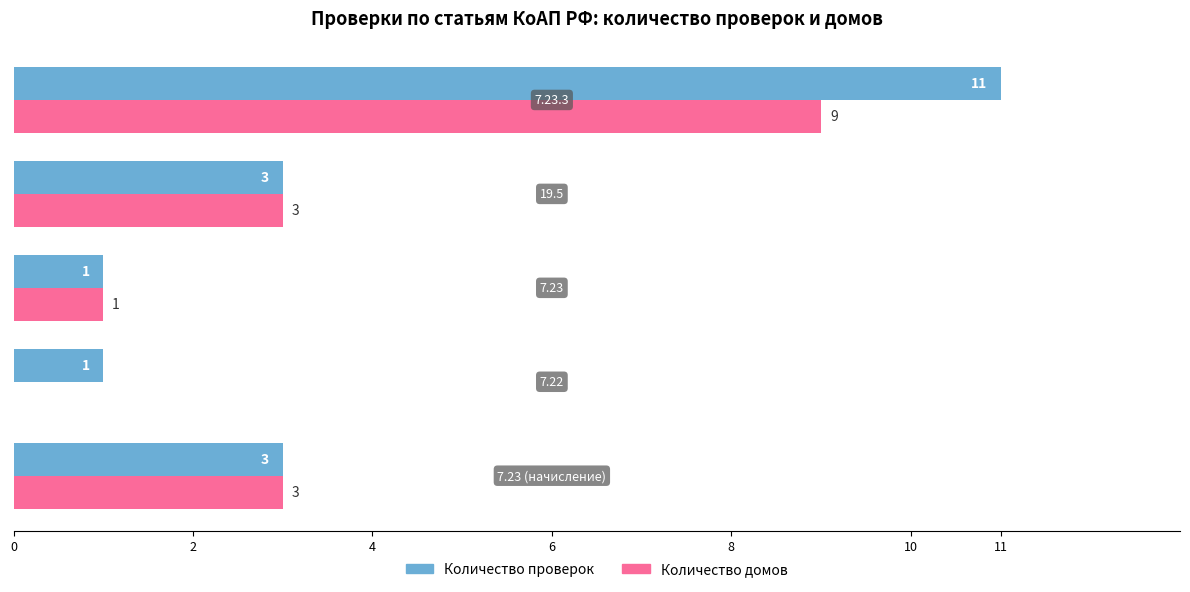

Which series has the largest total across all categories?

Количество проверок